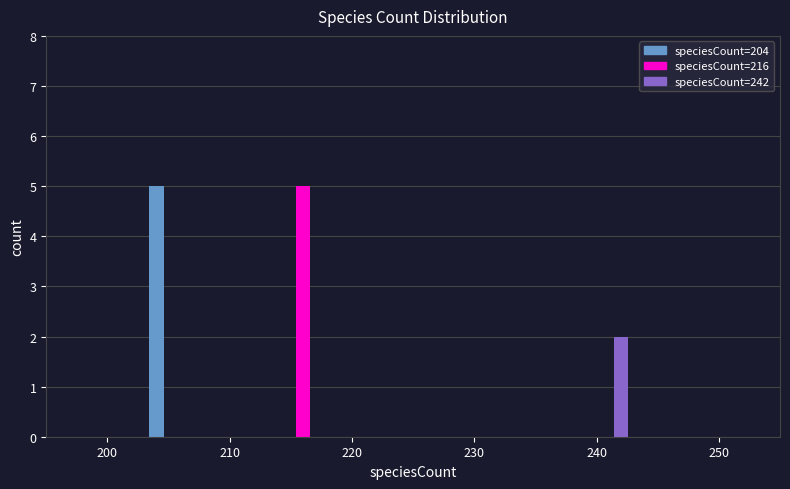

Are the bars grouped side by side (vs. stacked)?

No